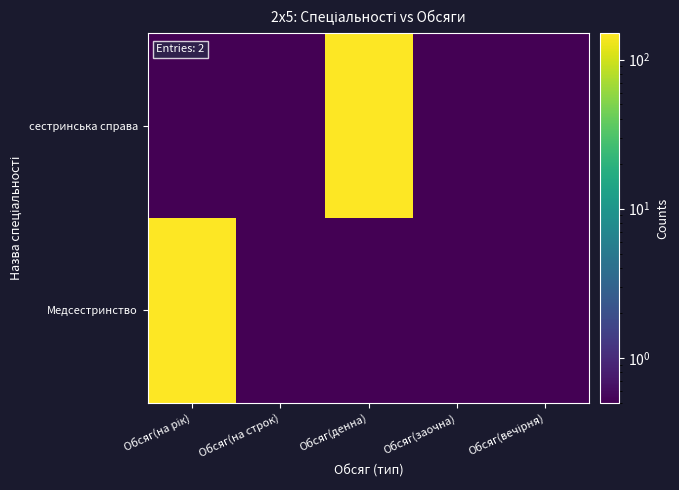

What is the greatest value displayed?

150.0